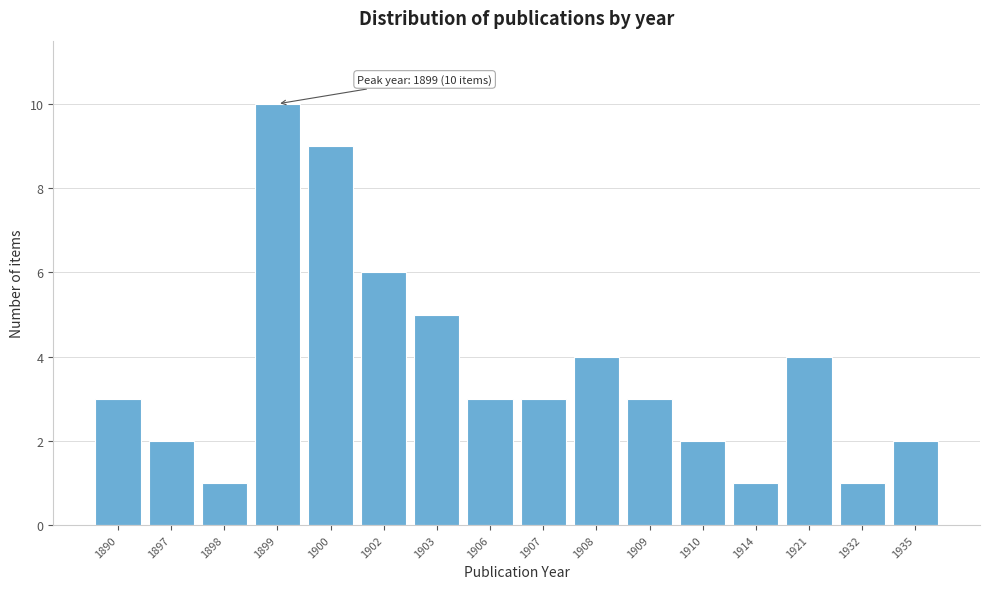

Reading left to right, list all the values displayed in this chart.

1890=3	1897=2	1898=1	1899=10	1900=9	1902=6	1903=5	1906=3	1907=3	1908=4	1909=3	1910=2	1914=1	1921=4	1932=1	1935=2